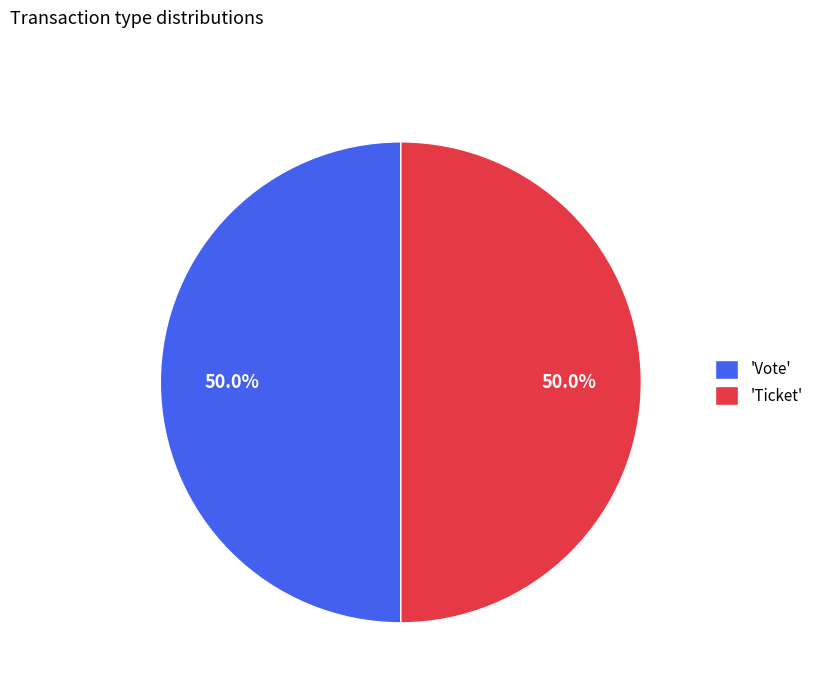

What is the ratio of the value at 'Ticket' to the value at 'Vote'?

1.0